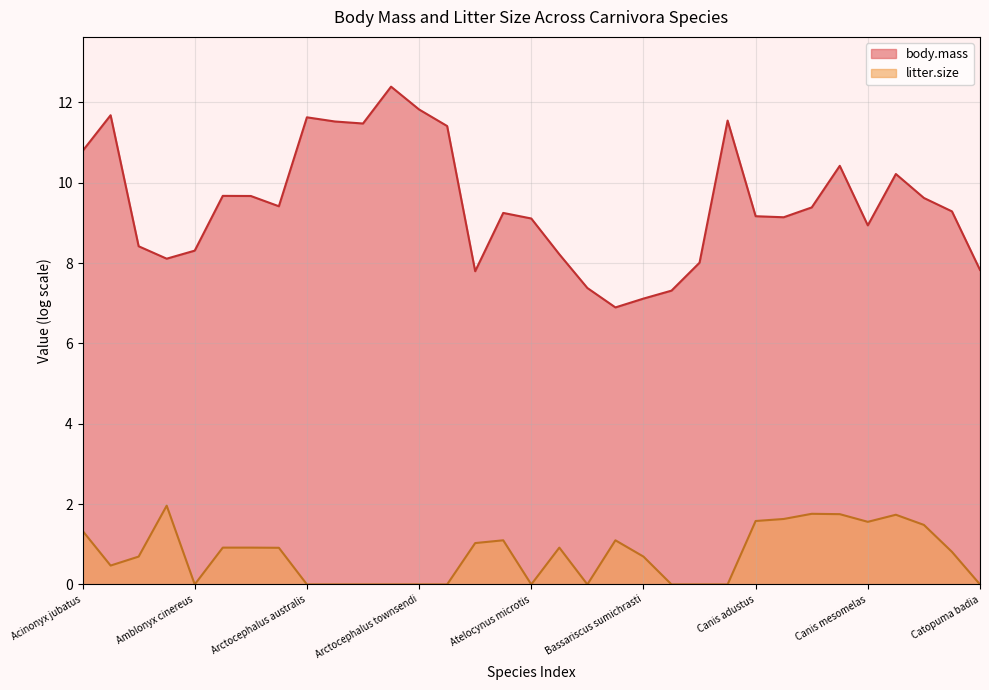

At Canis mesomelas, list the series in order from largest to smallest.

body.mass, litter.size